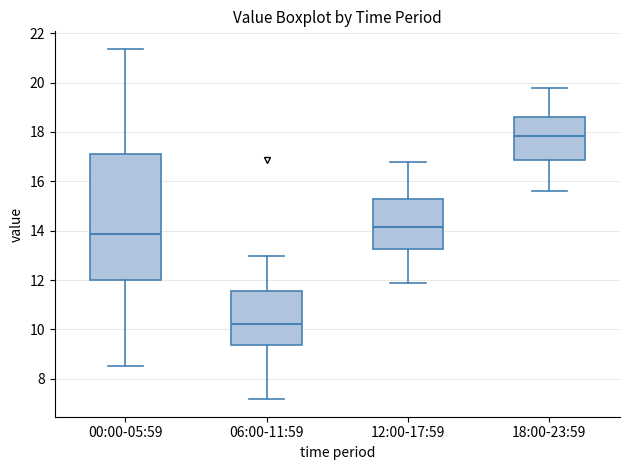

Reading left to right, transcribe this box plot: for each box, give where its median line is, the range the box spans, and where its two whiskers end, as read against the y-axis. The values are not printed on the chart, so give them approximately, as read against the axis.

00:00-05:59: median 13.8, box 12.0 to 17.2, whiskers 8.6 to 21.4
06:00-11:59: median 10.2, box 9.4 to 11.6, whiskers 7.2 to 13.0
12:00-17:59: median 14.2, box 13.2 to 15.2, whiskers 12.0 to 16.8
18:00-23:59: median 17.8, box 16.8 to 18.6, whiskers 15.6 to 19.8